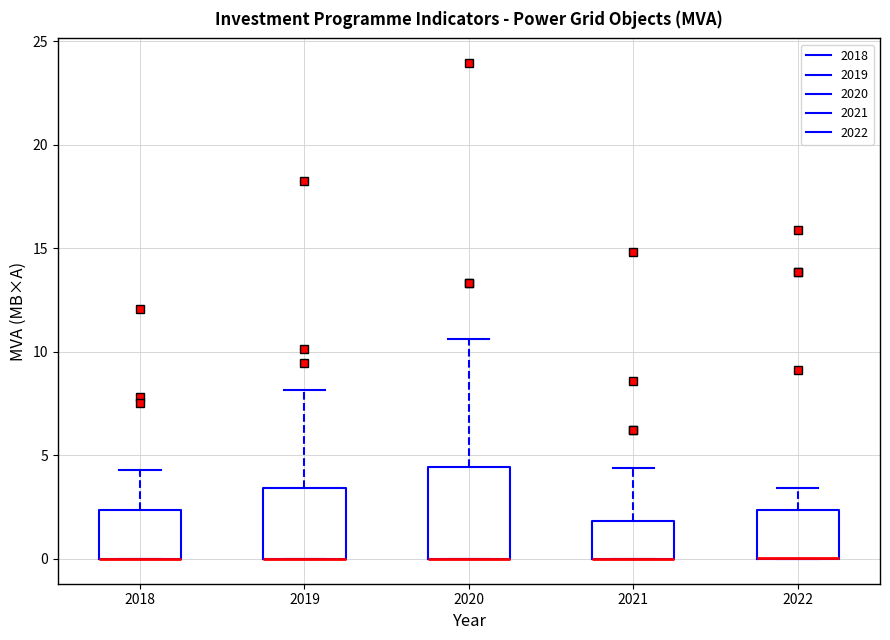

Where does the upper whisker of the box at x = 2020 end on the y-axis? The values are not printed on the chart, so give them approximately, as read against the axis.

10.5